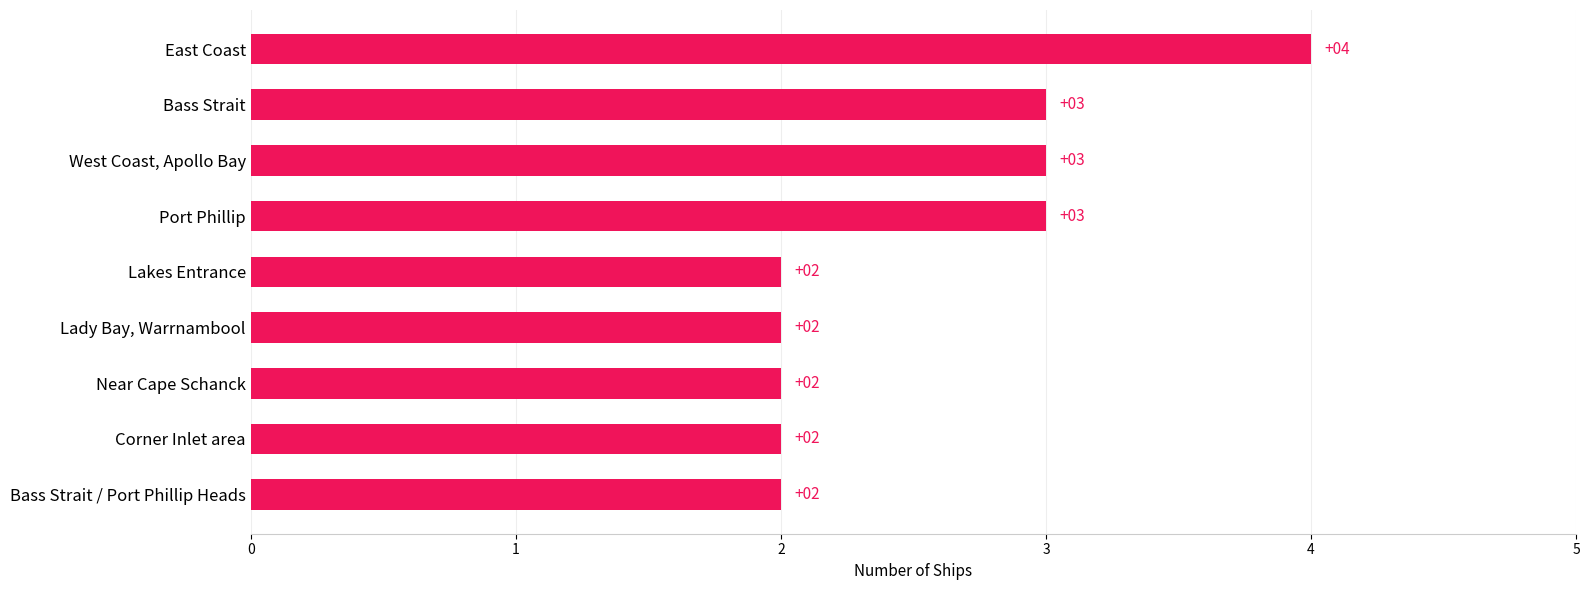

Count the values in the range 2 to 3.

8